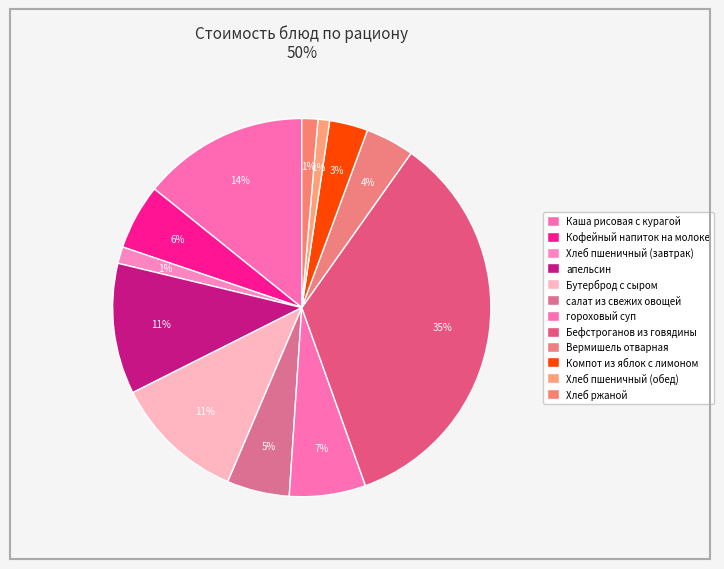

How many segments does this pie chart have?

12